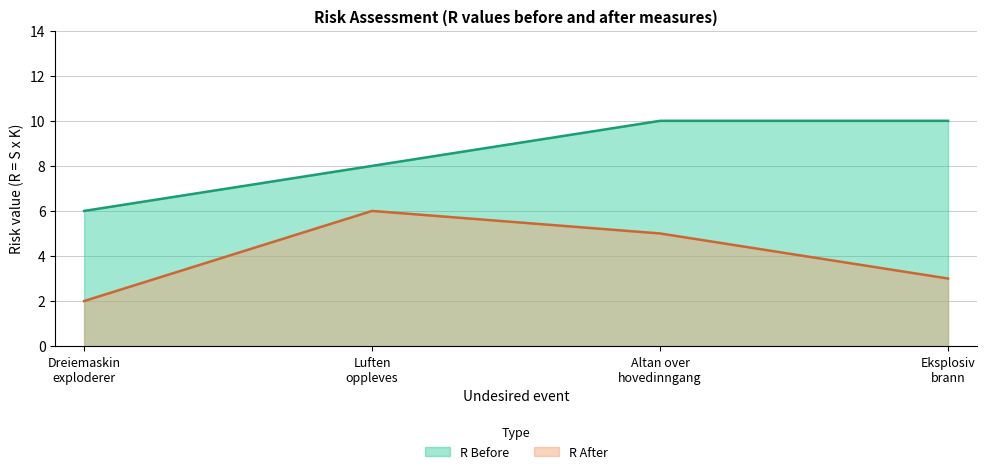

List the series in order of their overall mean, highest first.

R Before, R After